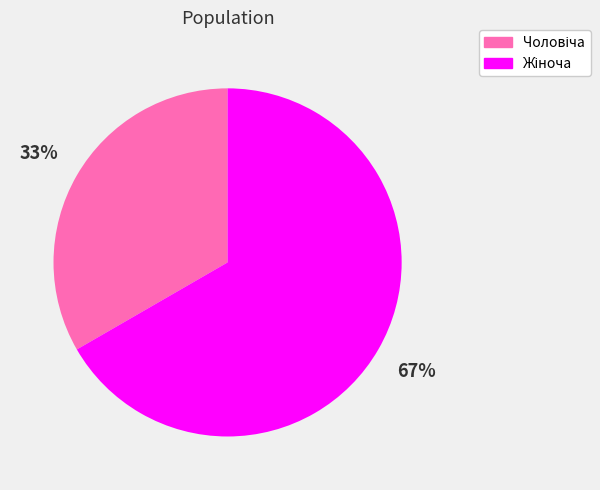

To the nearest percent, what is the average slice percentage?

50%